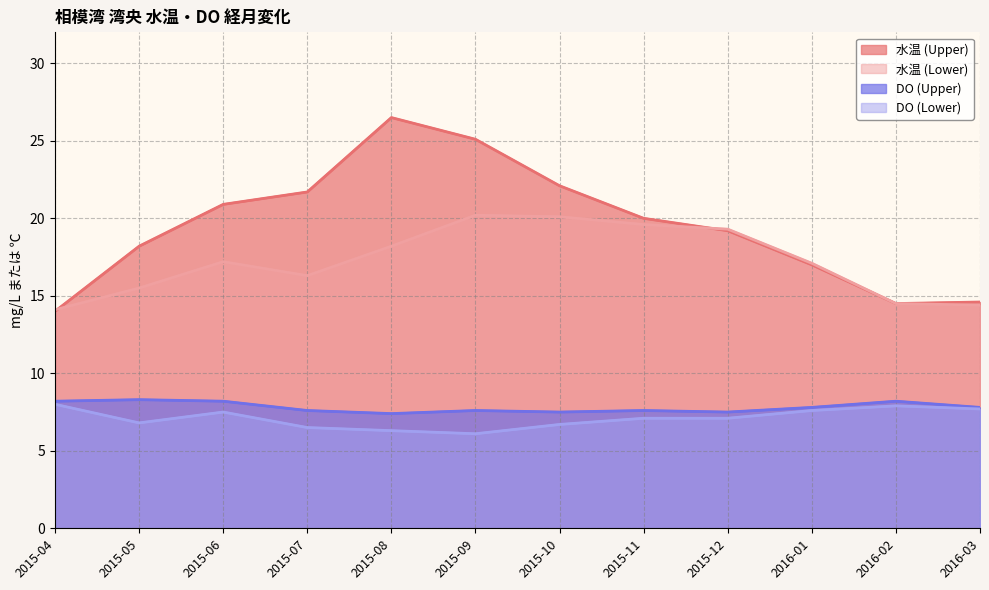

Where is the first local minimum for DO (Lower)?

2015-05